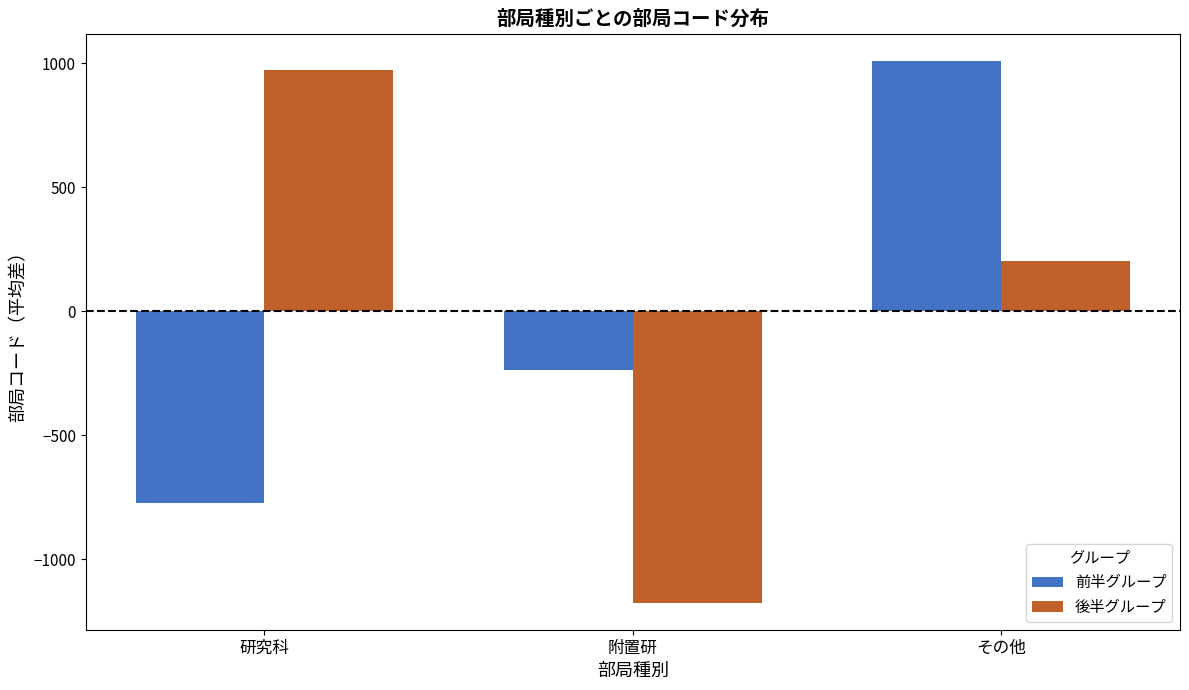

How many bars are there in total?

6